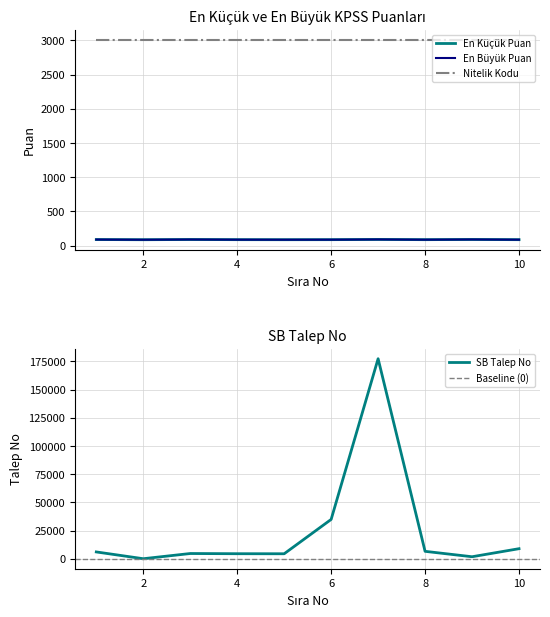

What is the sum of the SB Talep No values at 7 and 2?

177591.0